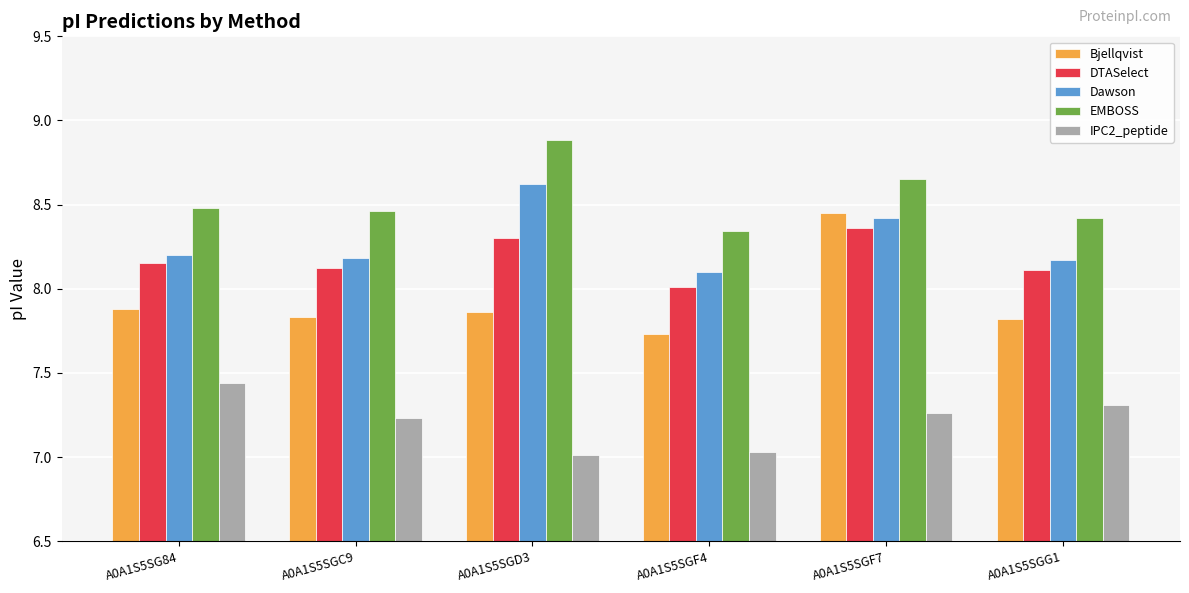

What is the lowest value of the IPC2_peptide series?

7.0